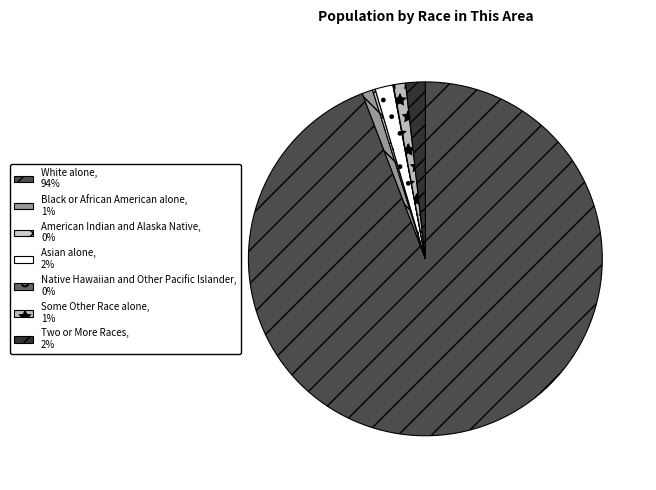

Between Black or African American alone and Some Other Race alone, which is larger?

Some Other Race alone